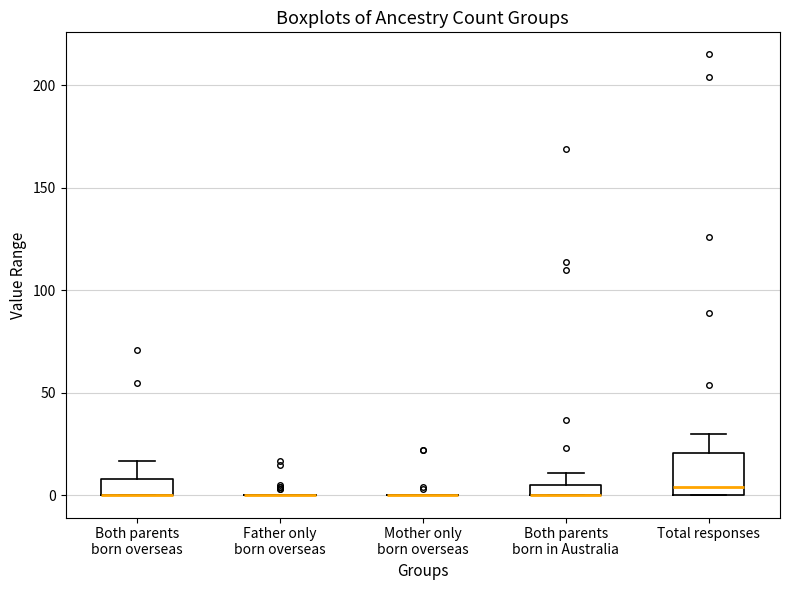

Comparing the boxes themselves (not the whiskers), which one is the tallest?

Total responses